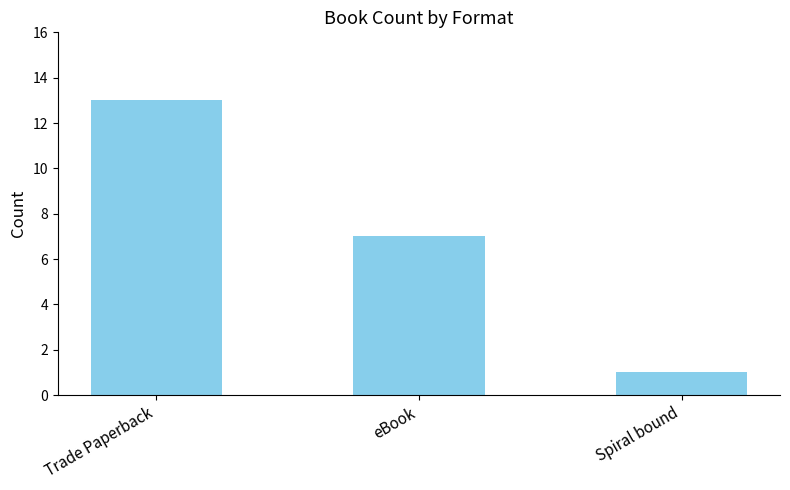

Which has a higher value, Trade Paperback or eBook?

Trade Paperback